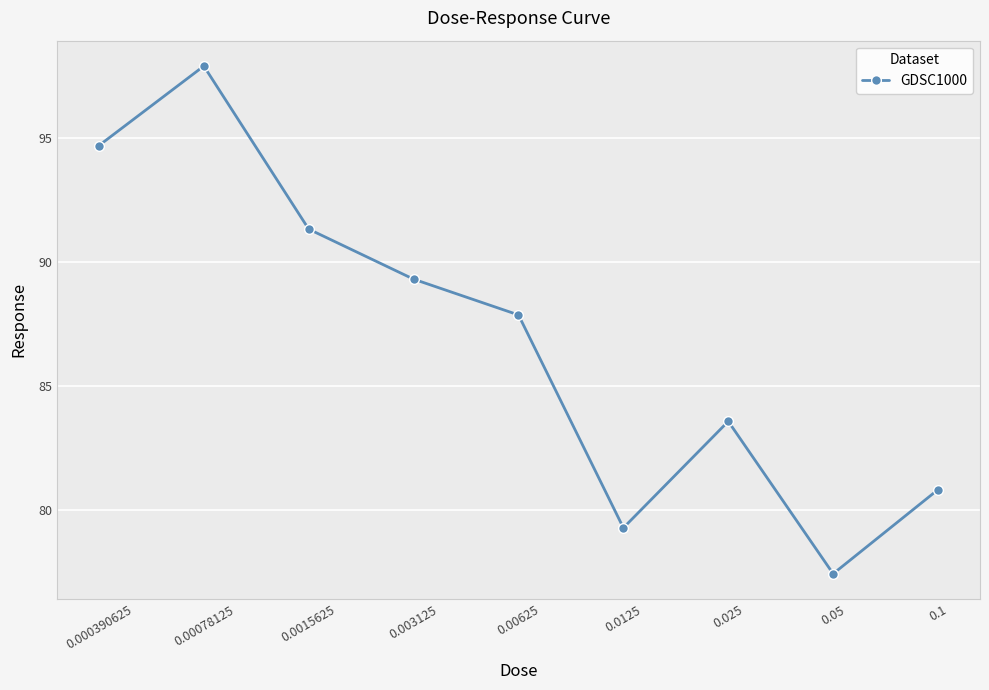

What is the difference between the values at 0.0125 and 0.05?

1.9